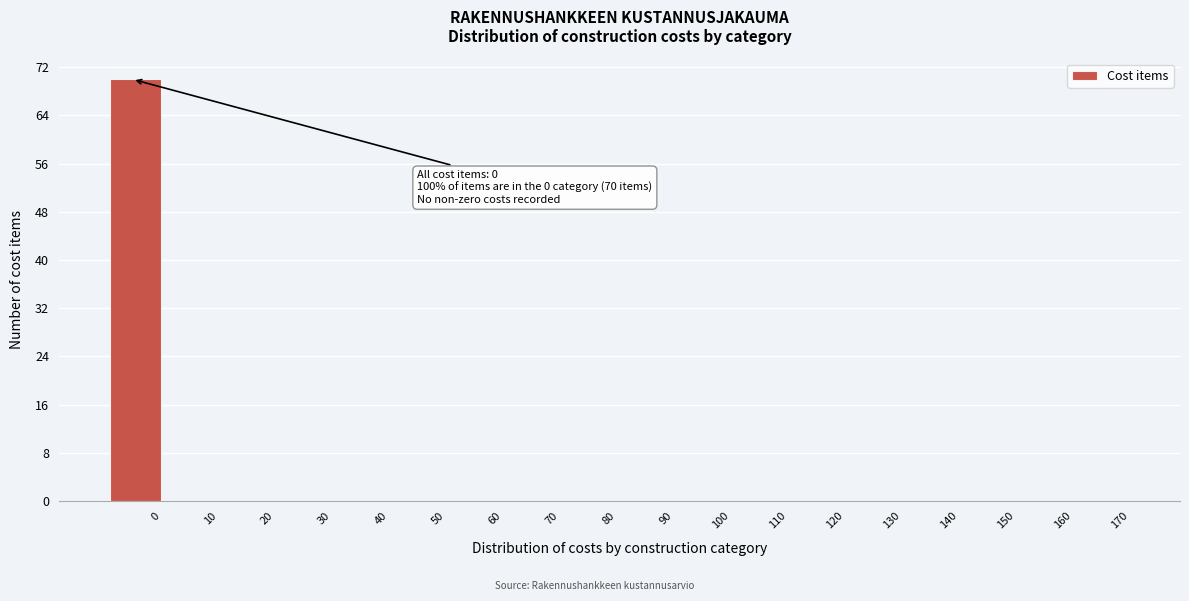

Reading right to left, list all the values displayed in this chart.

170=0	160=0	150=0	140=0	130=0	120=0	110=0	100=0	90=0	80=0	70=0	60=0	50=0	40=0	30=0	20=0	10=0	0=70